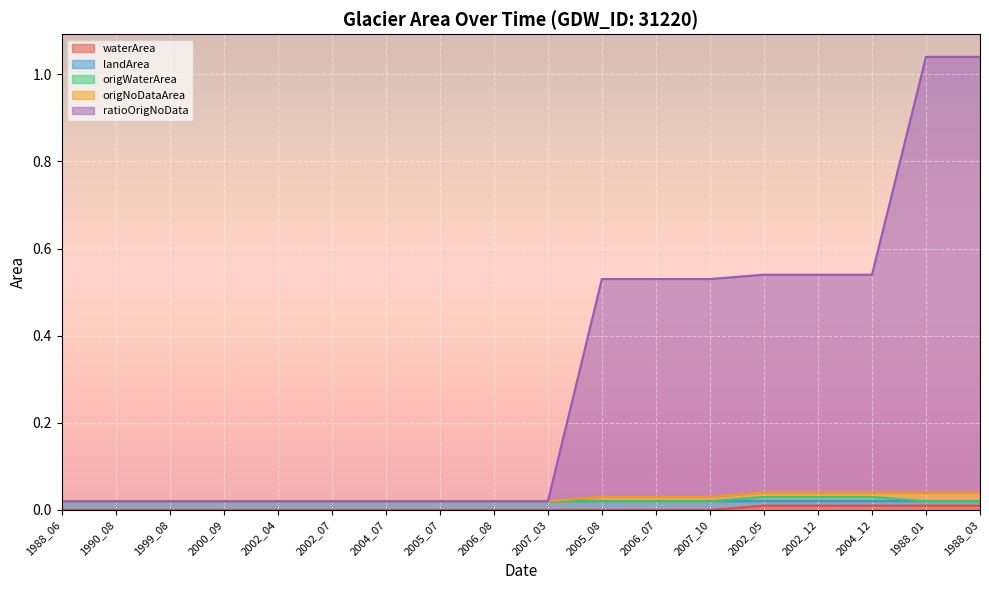

List the labels in order of origWaterArea value, smallest first.

1988_06, 1990_08, 1999_08, 2000_09, 2002_04, 2002_07, 2004_07, 2005_07, 2006_08, 2007_03, 2005_08, 2006_07, 2007_10, 1988_01, 1988_03, 2002_05, 2002_12, 2004_12